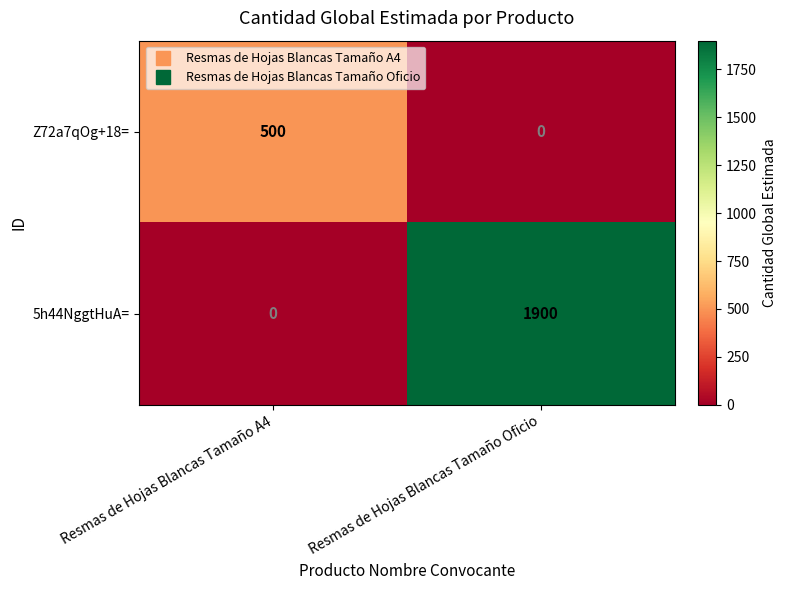

What is the difference between the 5h44NggtHuA= values at Resmas de Hojas Blancas Tamaño Oficio and Resmas de Hojas Blancas Tamaño A4?

1900